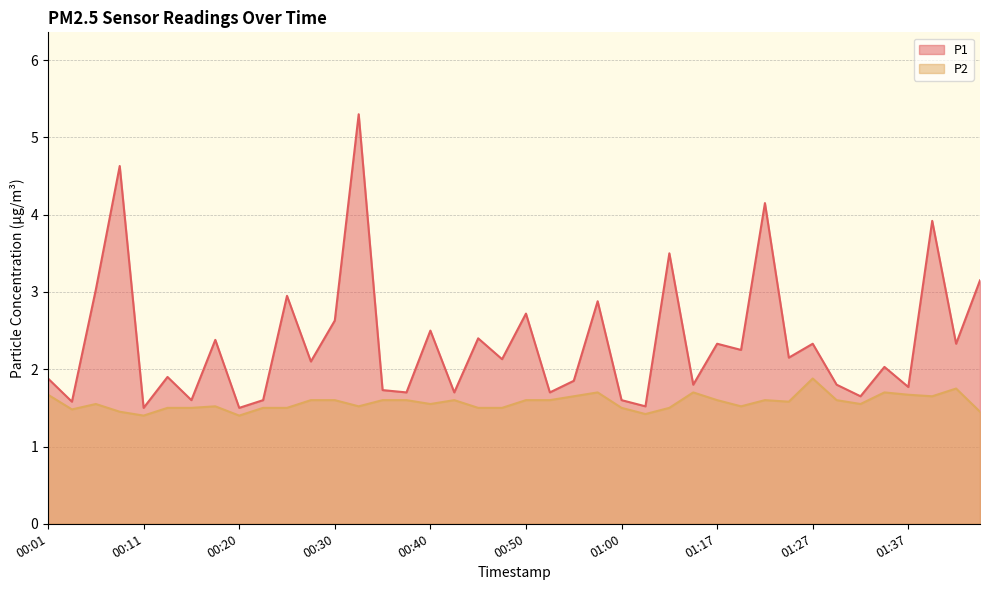

Rank the series by their average value, from highest to lowest.

P1, P2